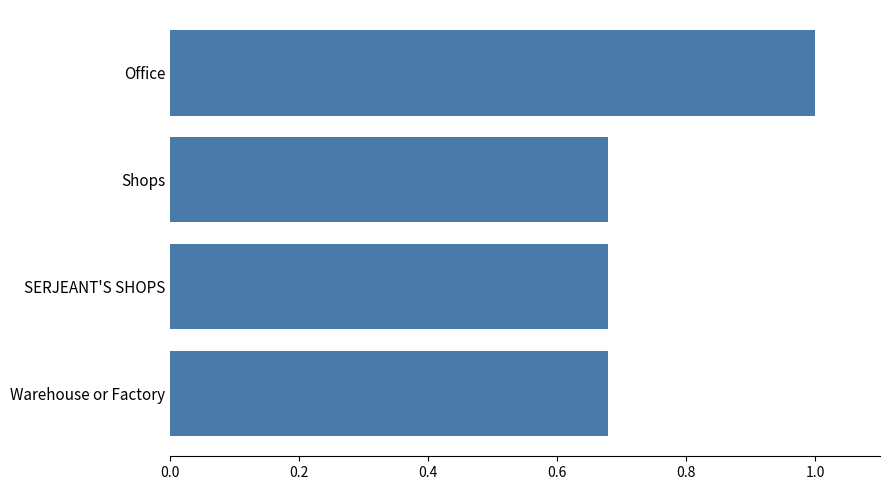

What is the sum of all values?

3.0